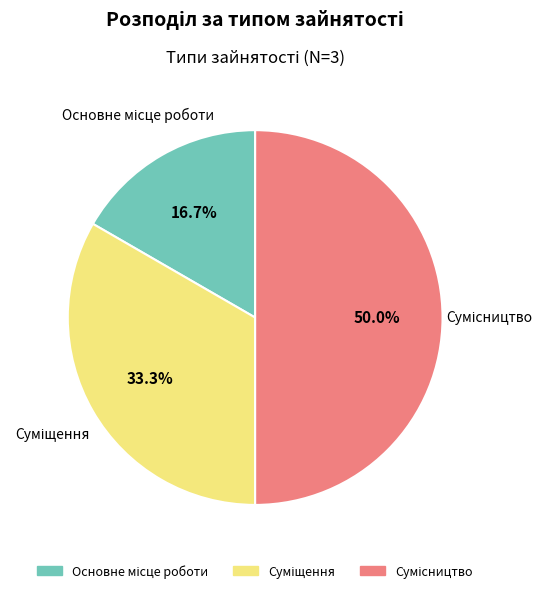

Is there a majority slice in this chart?

No